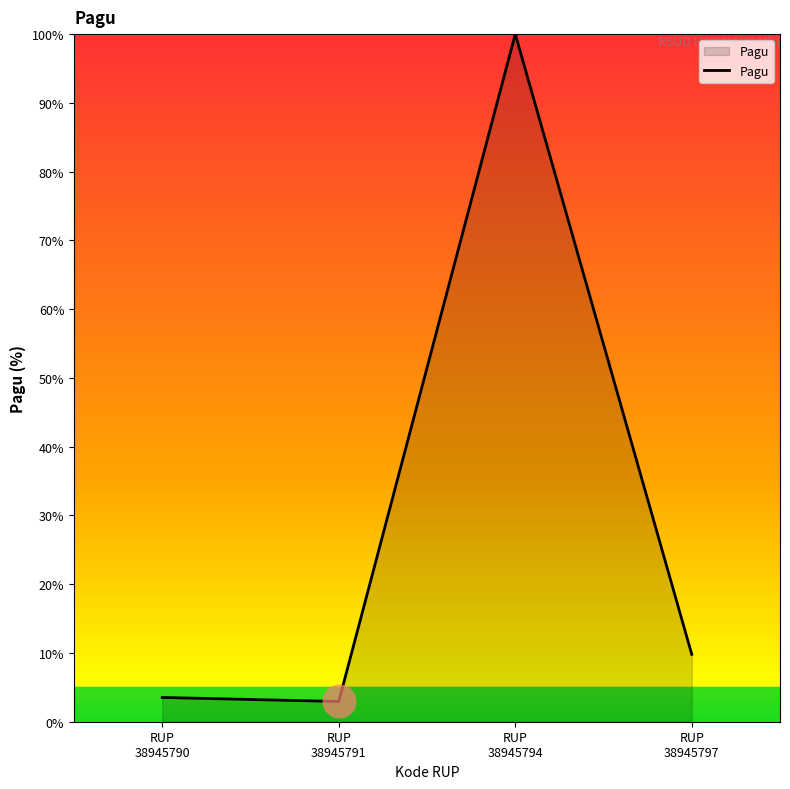

Which has a higher value, RUP
38945794 or RUP
38945790?

RUP
38945794